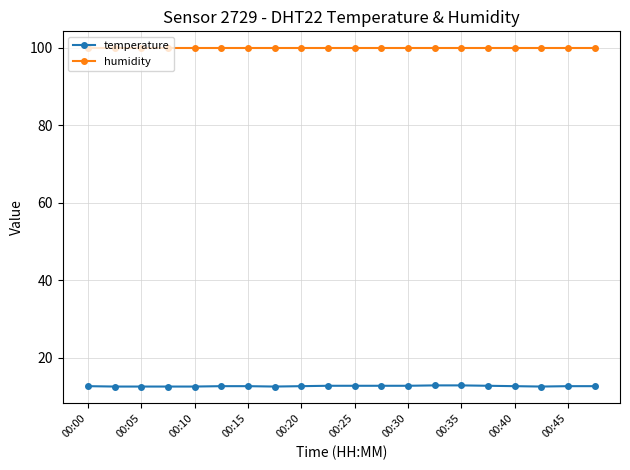

Which series has the widest spread of values?

temperature